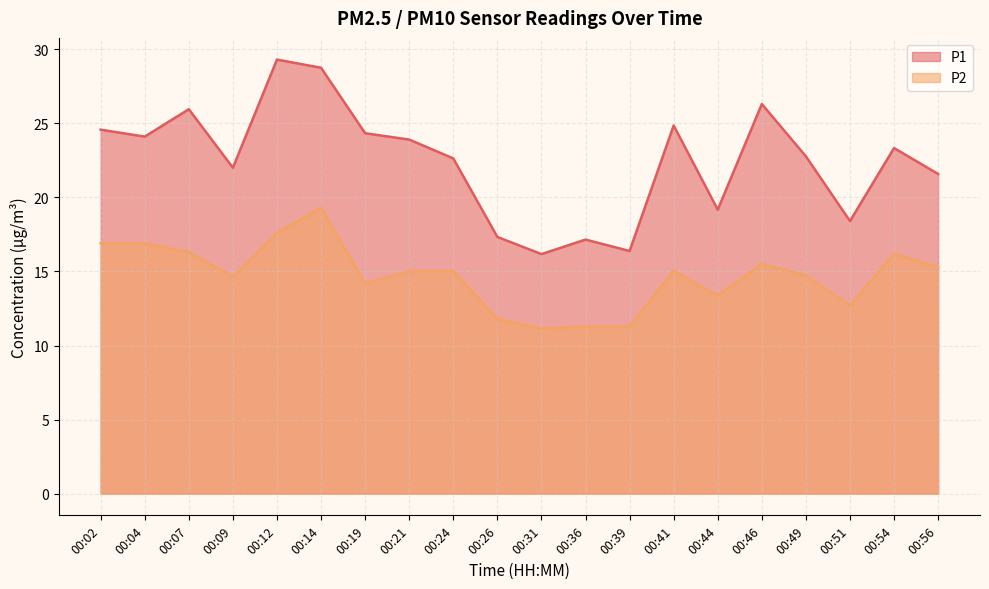

True or false: P1 and P2 intersect in this chart.

False